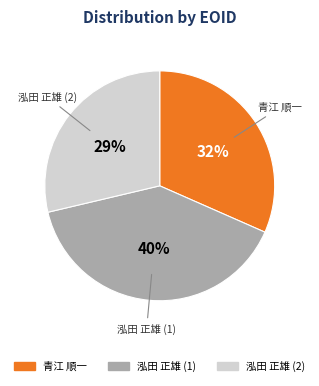

To the nearest percent, what is the difference between the largest and smallest slice percentages?

11%